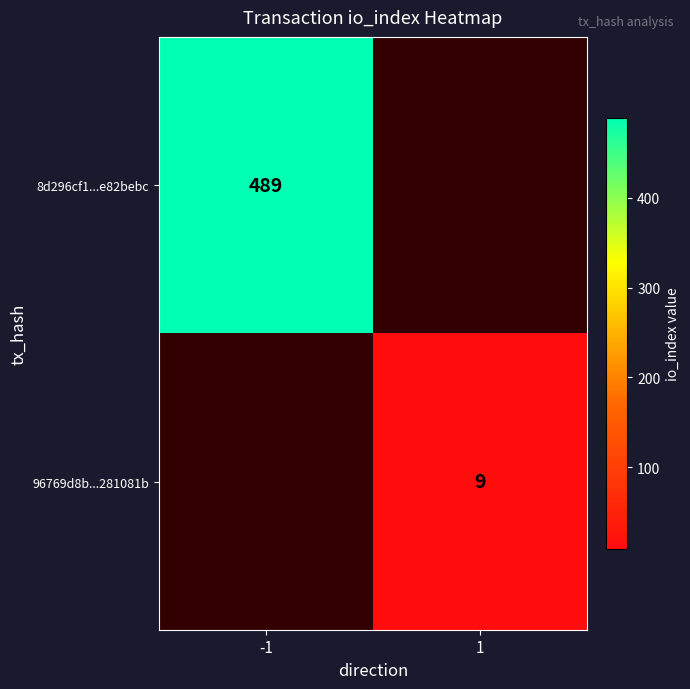

At how many categories does at least one series exceed 168?

1